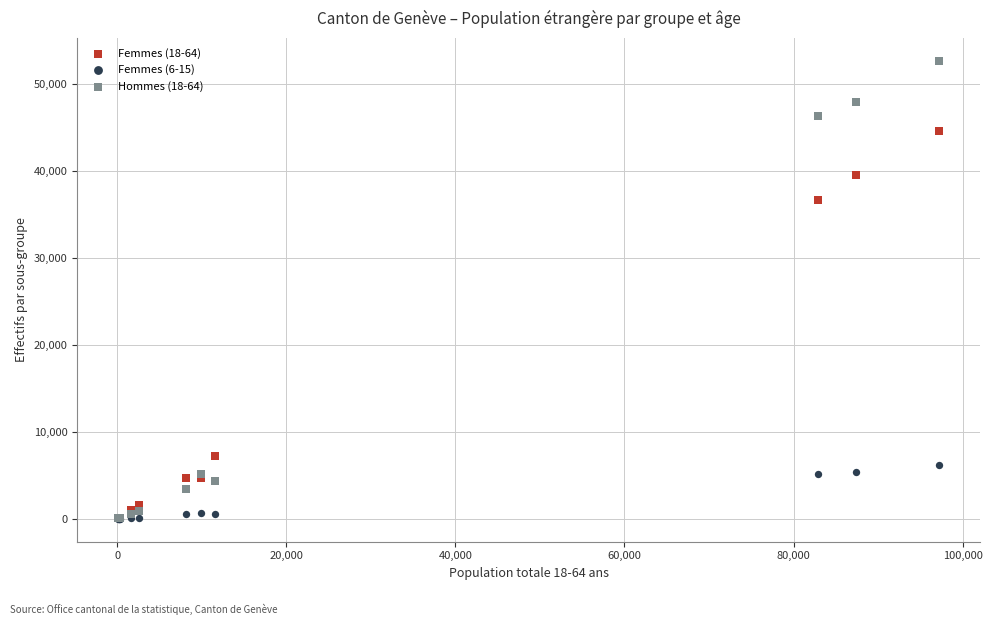

Across all series, what Y value is closest to 26315?

36672